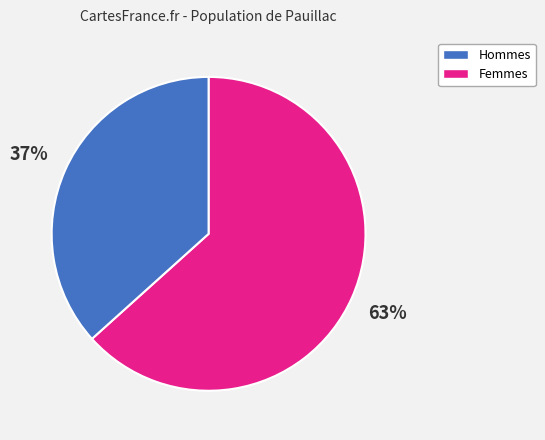

Count the number of slices in the pie.

2